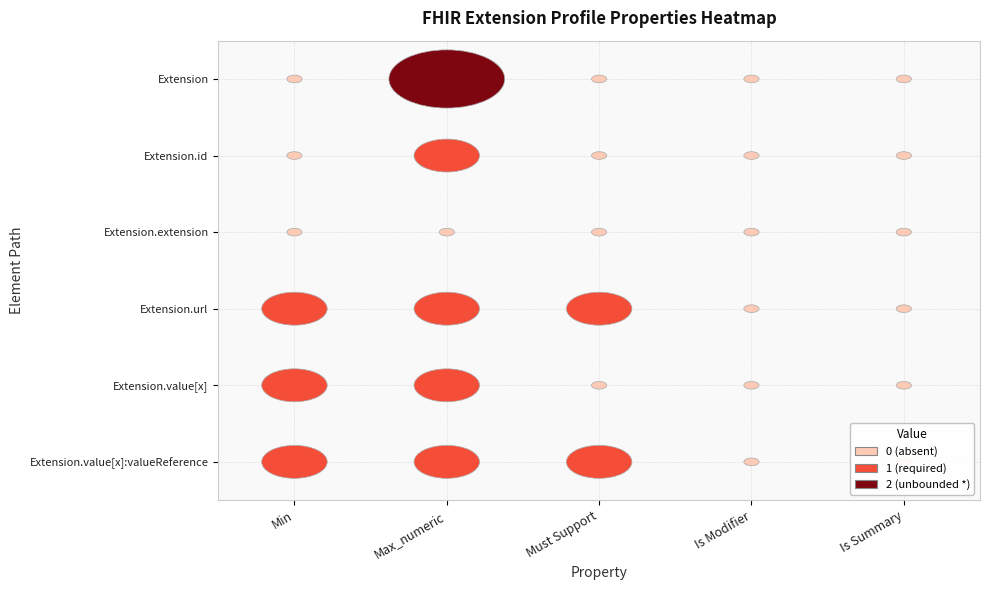

What is the difference between the maximum and minimum values in the Extension.id series?

1